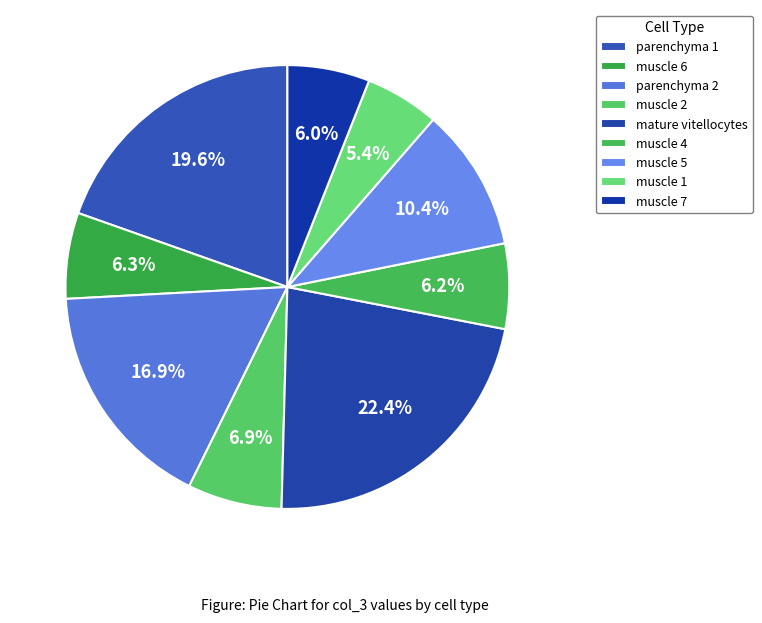

How many segments does this pie chart have?

9